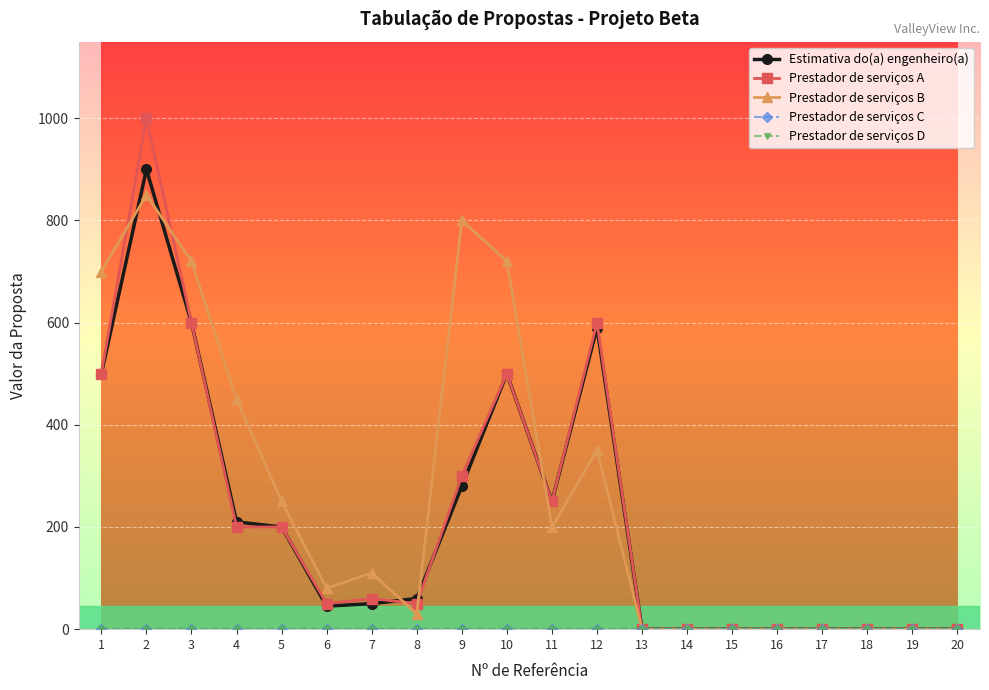

True or false: Prestador de serviços C and Prestador de serviços A cross at least once.

False